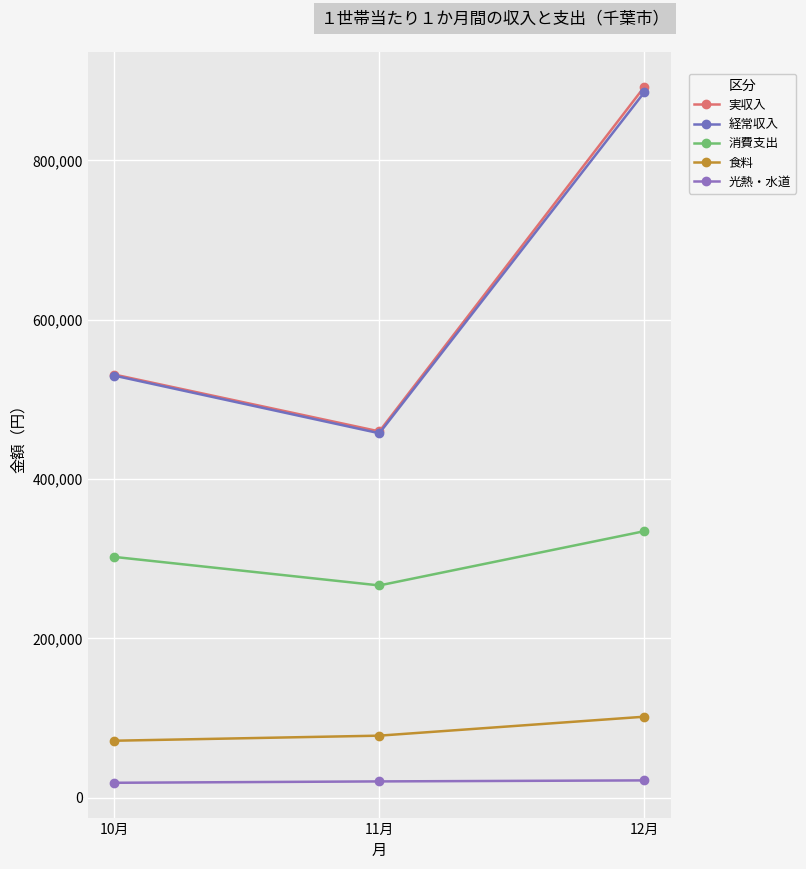

How many lines are shown in the chart?

5